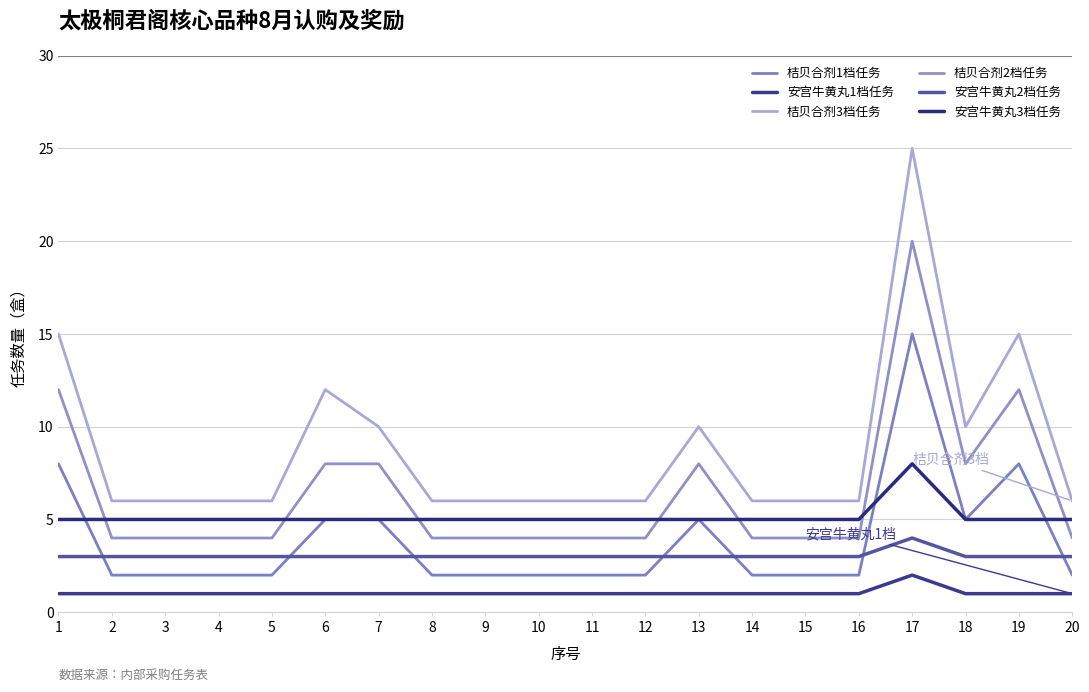

How many lines are shown in the chart?

6